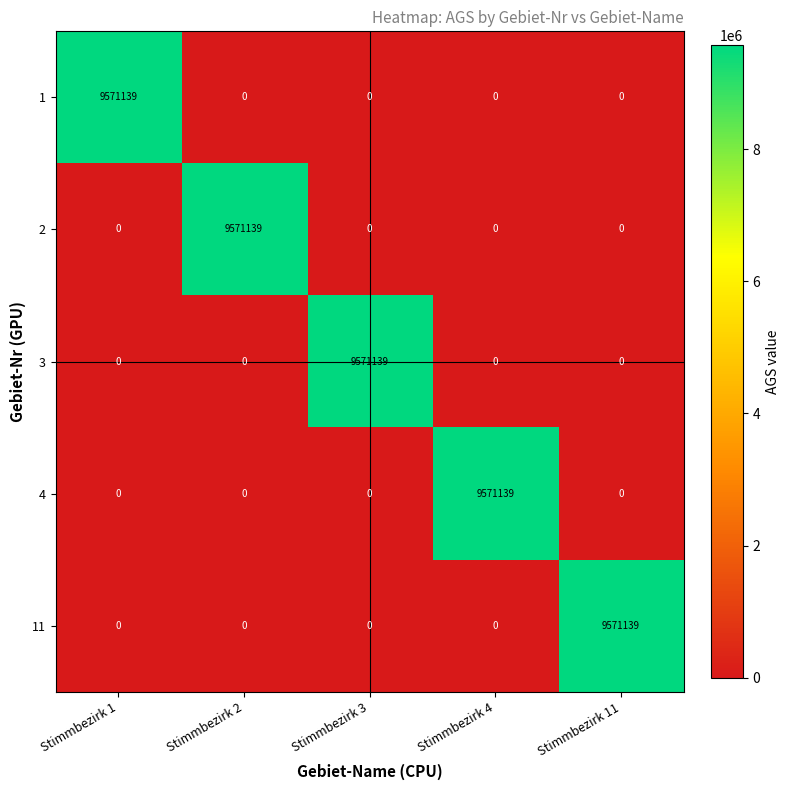

Reading right to left, transcribe all the data shown in this chart.

1: Stimmbezirk 11=0	Stimmbezirk 4=0	Stimmbezirk 3=0	Stimmbezirk 2=0	Stimmbezirk 1=9571139
2: Stimmbezirk 11=0	Stimmbezirk 4=0	Stimmbezirk 3=0	Stimmbezirk 2=9571139	Stimmbezirk 1=0
3: Stimmbezirk 11=0	Stimmbezirk 4=0	Stimmbezirk 3=9571139	Stimmbezirk 2=0	Stimmbezirk 1=0
4: Stimmbezirk 11=0	Stimmbezirk 4=9571139	Stimmbezirk 3=0	Stimmbezirk 2=0	Stimmbezirk 1=0
11: Stimmbezirk 11=9571139	Stimmbezirk 4=0	Stimmbezirk 3=0	Stimmbezirk 2=0	Stimmbezirk 1=0